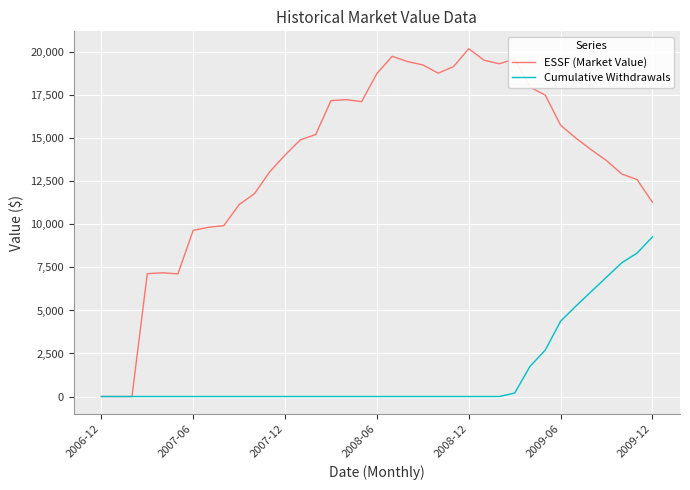

List the series in order of their overall mean, lowest first.

Cumulative Withdrawals, ESSF (Market Value)